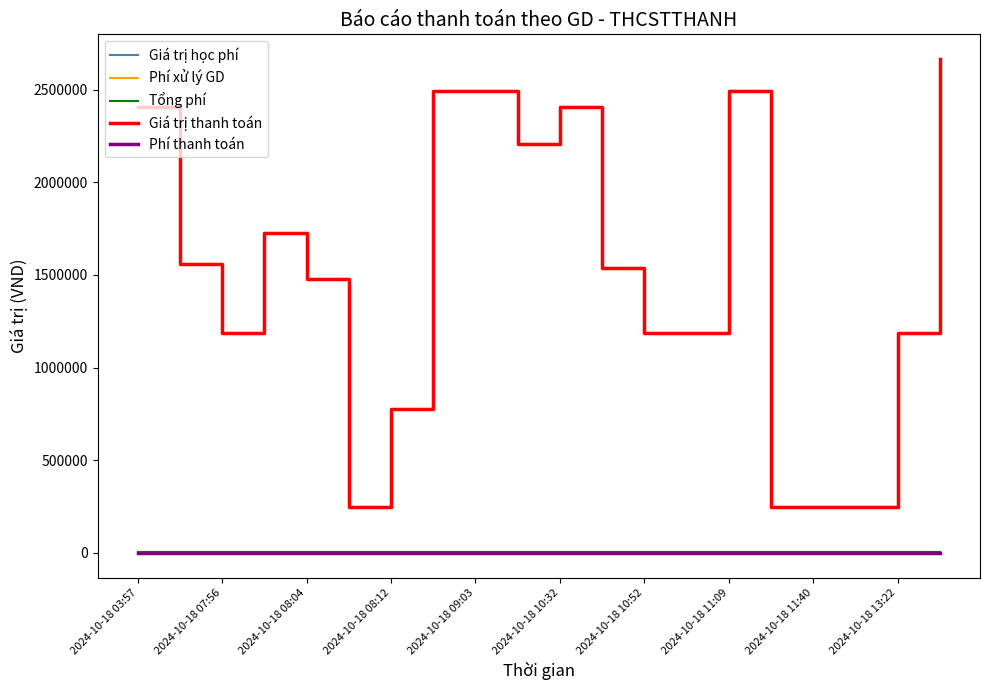

Is this an area chart (filled region under the line)?

No